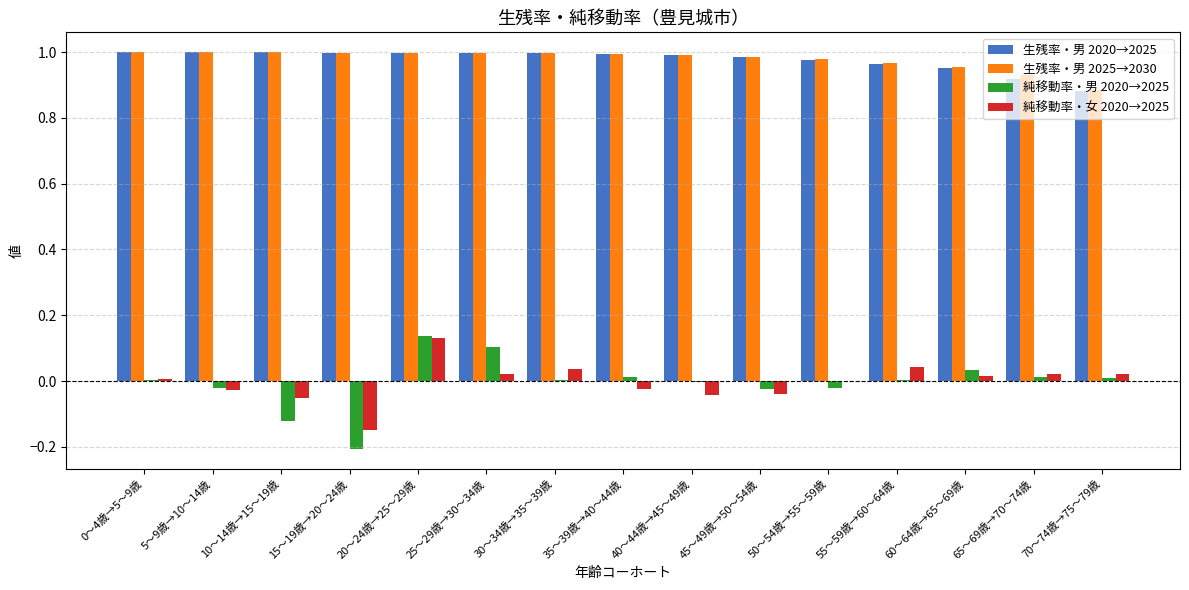

At which label does 純移動率・男 2020→2025 reach its peak?

20～24歳→25～29歳